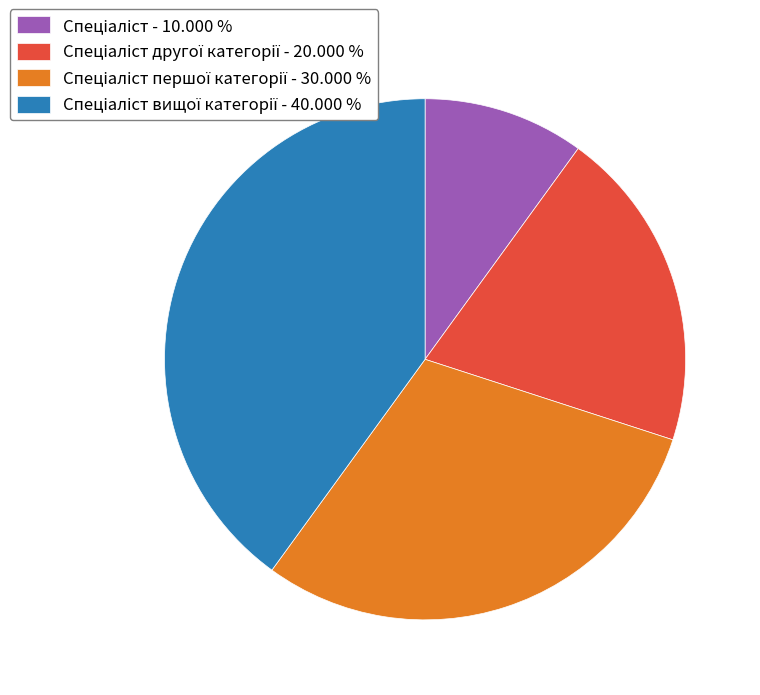

Does any single category account for the majority?

No